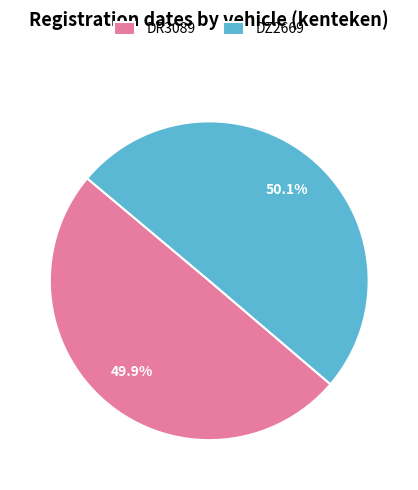

What is the ratio of the value at DR3089 to the value at DZ2669?

1.0